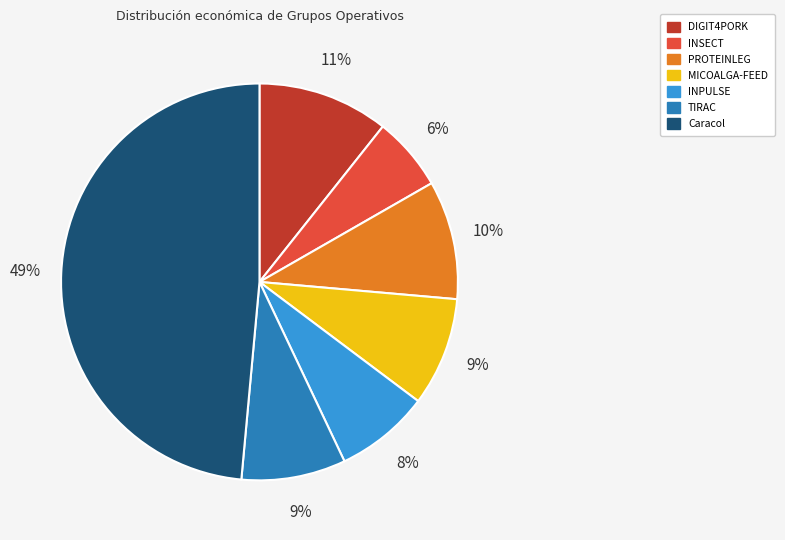

Between DIGIT4PORK and Caracol, which is larger?

Caracol